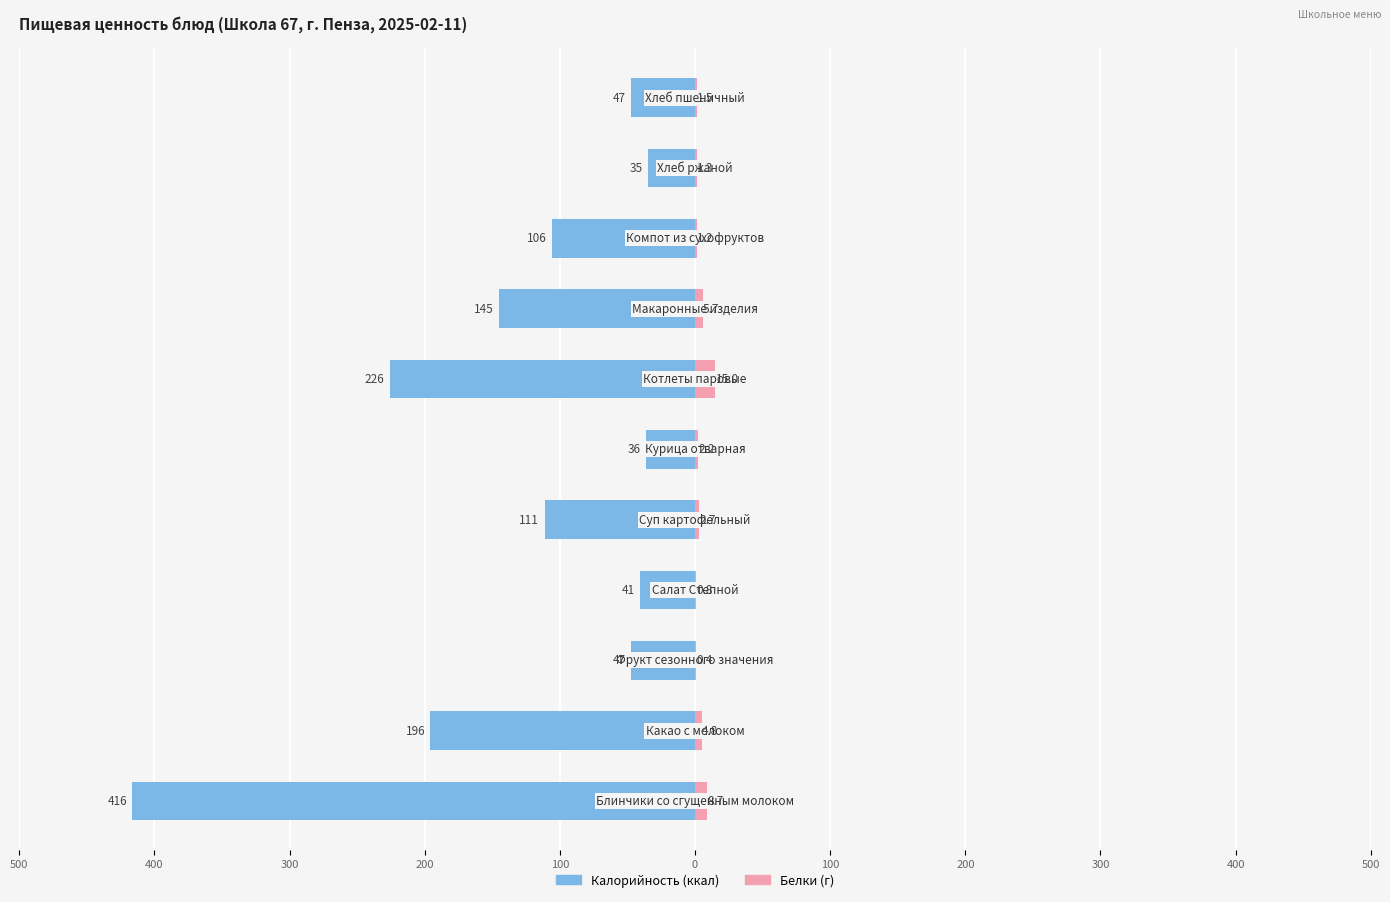

How many bars are there in total?

22